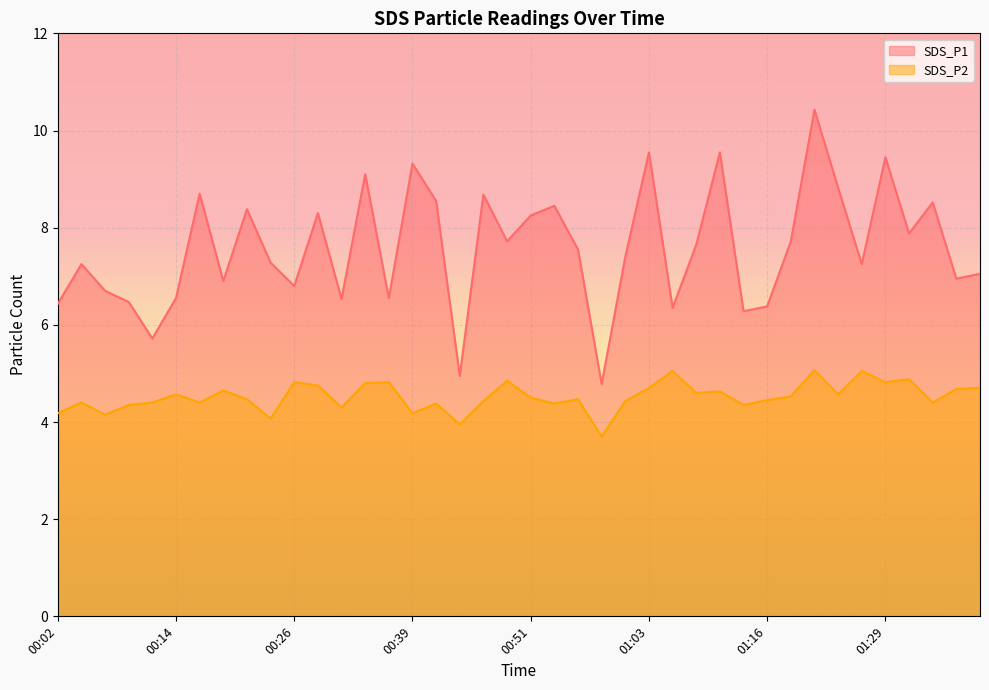

Is the value of SDS_P2 at 00:46 greater than the value of SDS_P1 at 00:12?

No